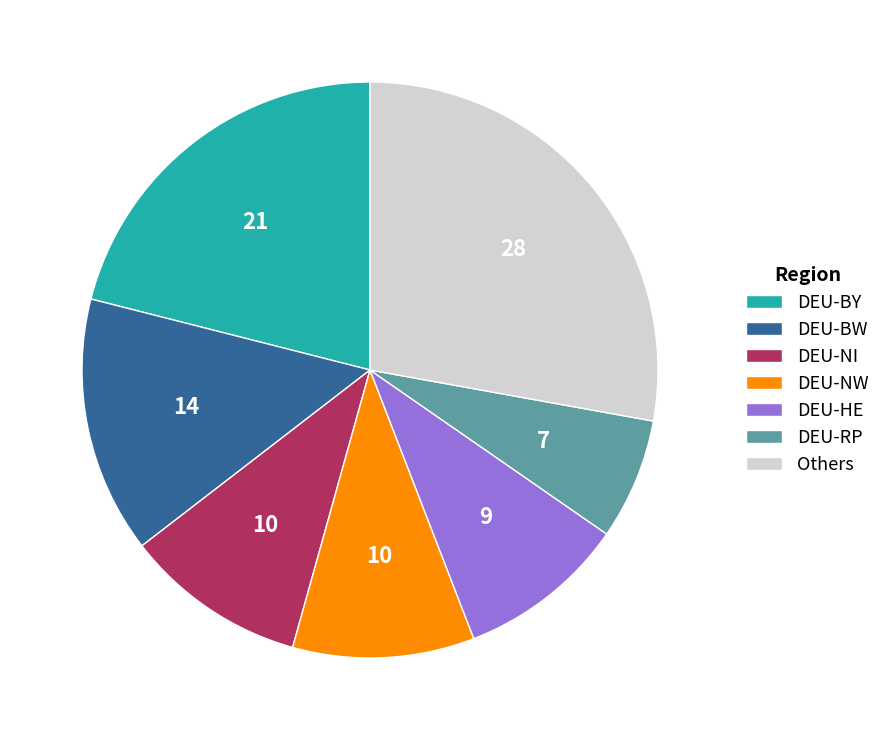

Which category has the biggest portion of the pie?

Others